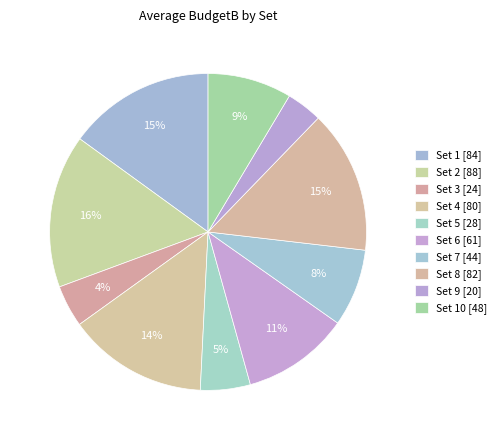

Which category has the smallest portion of the pie?

Set 9